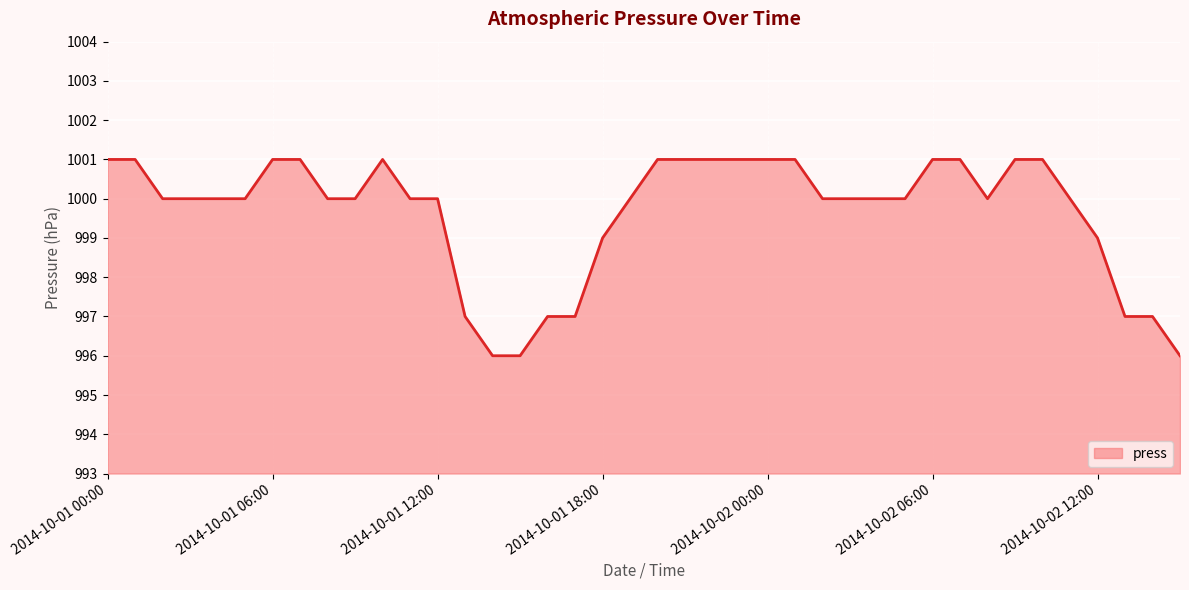

What is the difference between the maximum and minimum values?

5